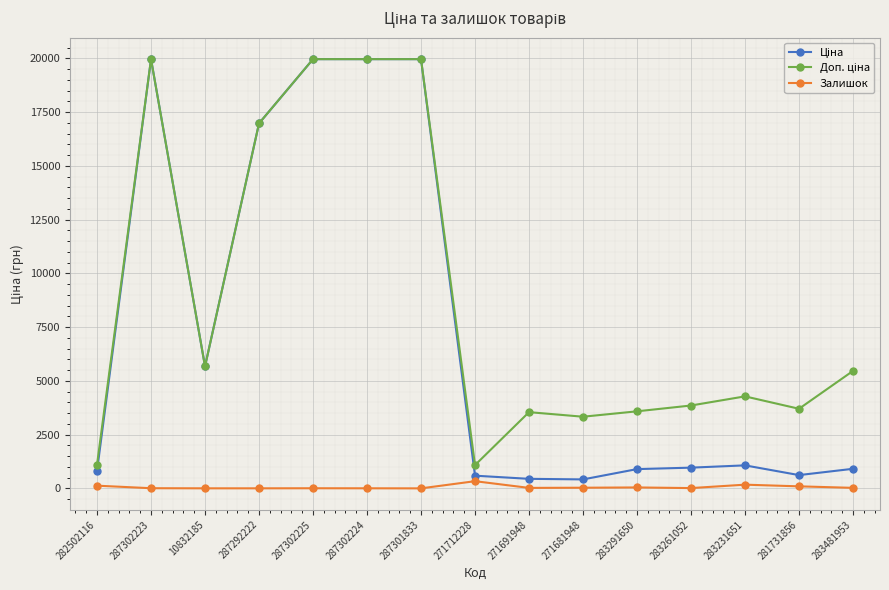

What is the total value across all series at 283291650?

4522.5